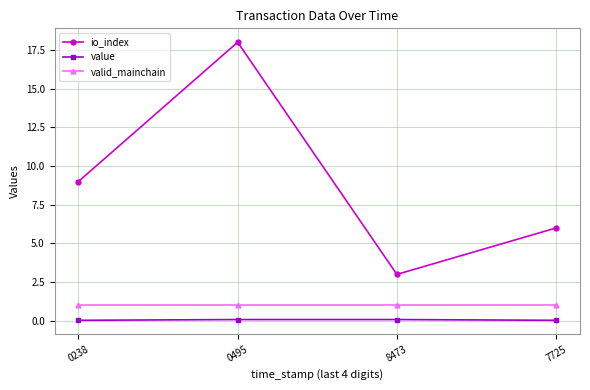

Is the value of value at 7725 greater than the value of valid_mainchain at 0238?

No